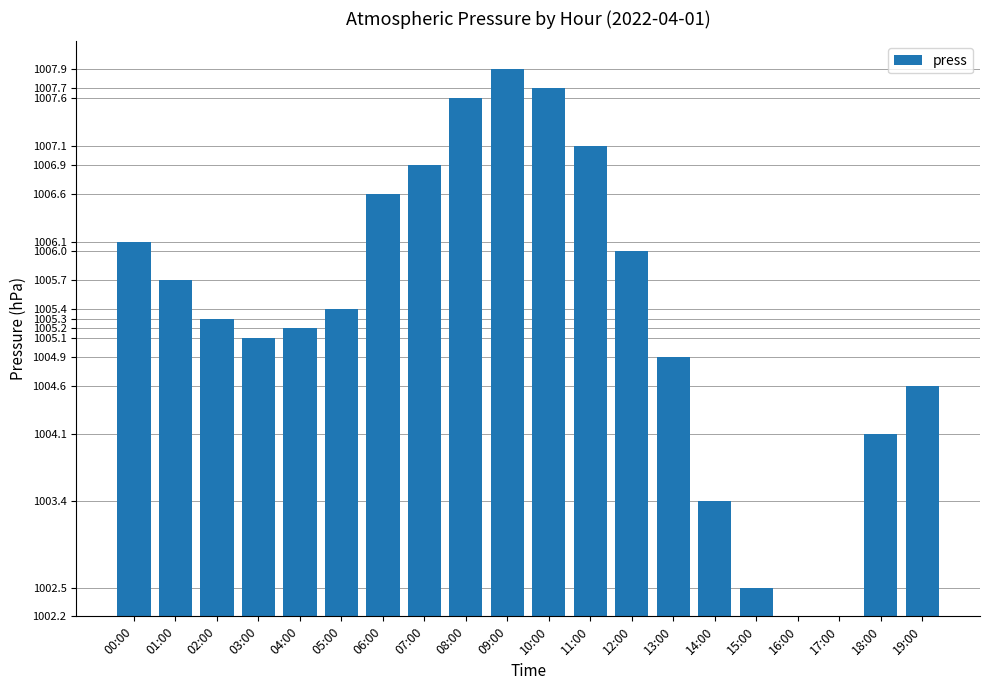

What is the label of the 6th bar from the right?

14:00